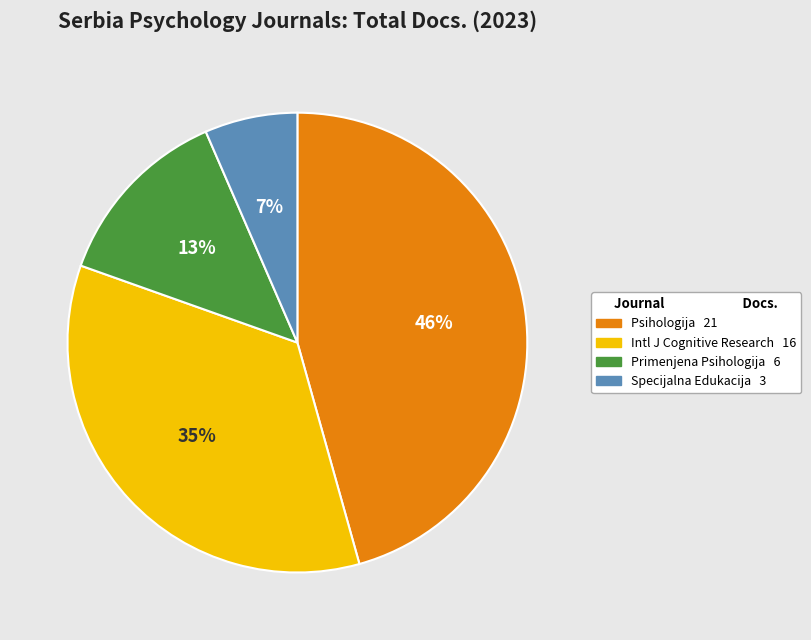

To the nearest percent, what is the difference between the largest and smallest slice percentages?

39%